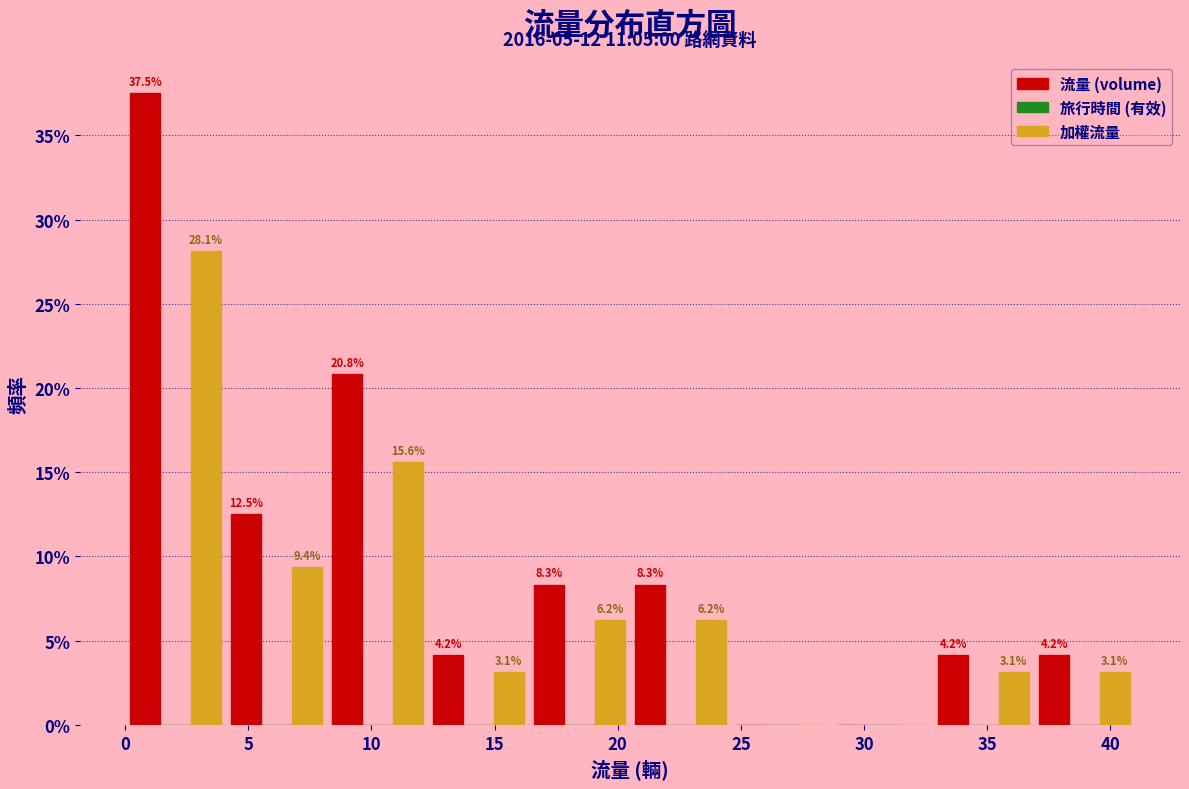

In the 加權流量 series, which range on the x-axis has the tallest bar?

0.0 to 4.1